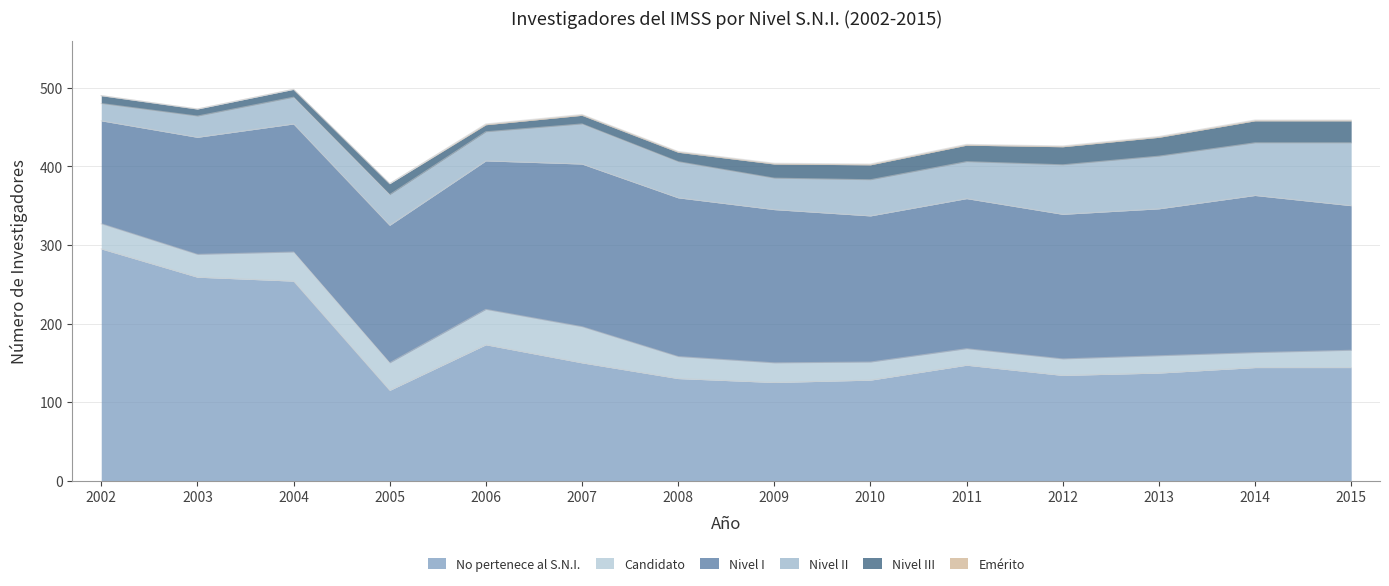

How many interior local valleys does the Nivel I series have?

2